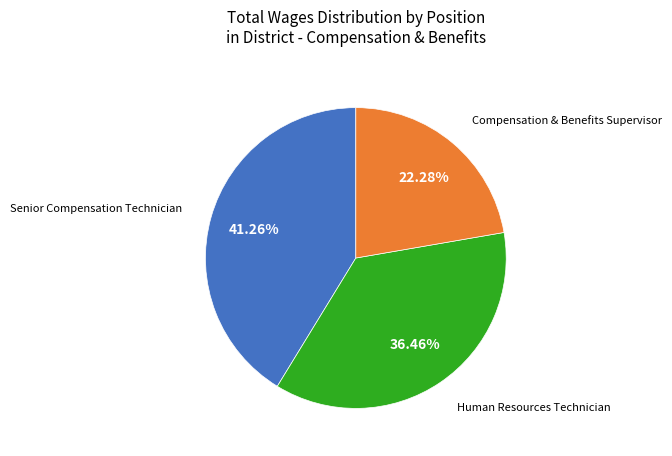

Is there any slice that represents more than half of the pie?

No